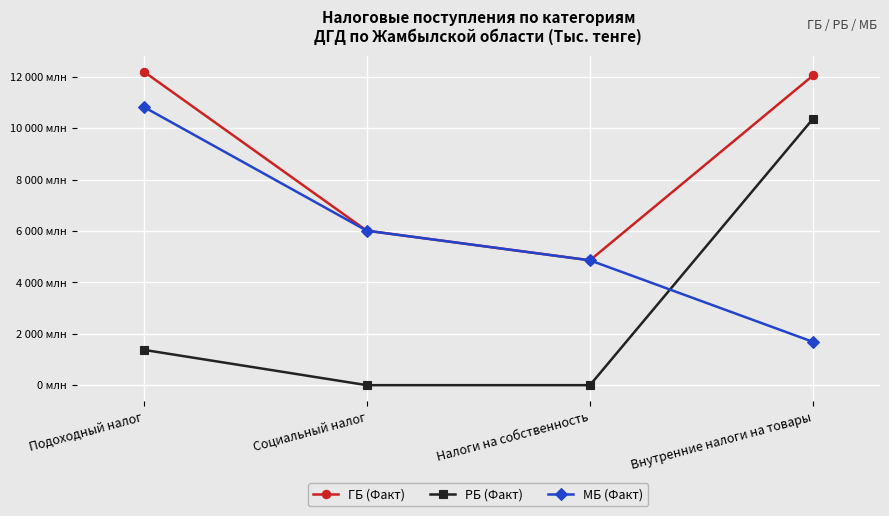

The РБ (Факт) series shows 10367835 at Внутренние налоги на товары. True or false?

True